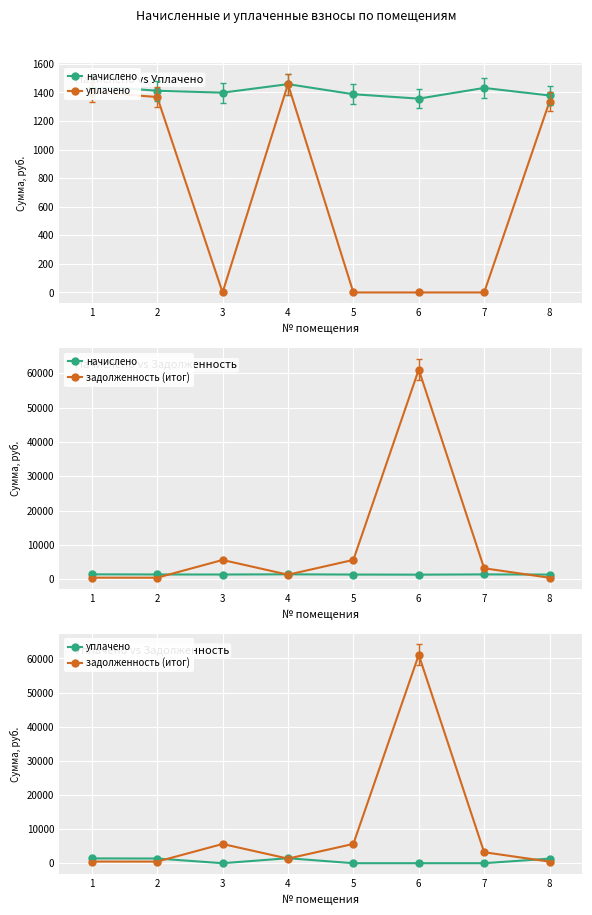

What are all the series names shown in the legend?

начислено, уплачено, задолженность (итог)